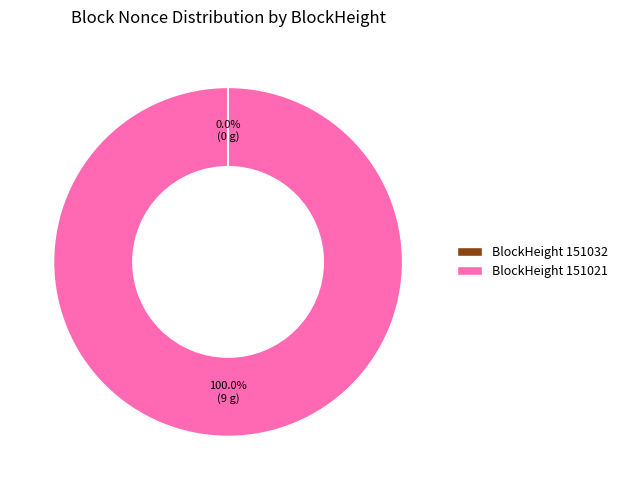

What is the majority slice?

BlockHeight 151021